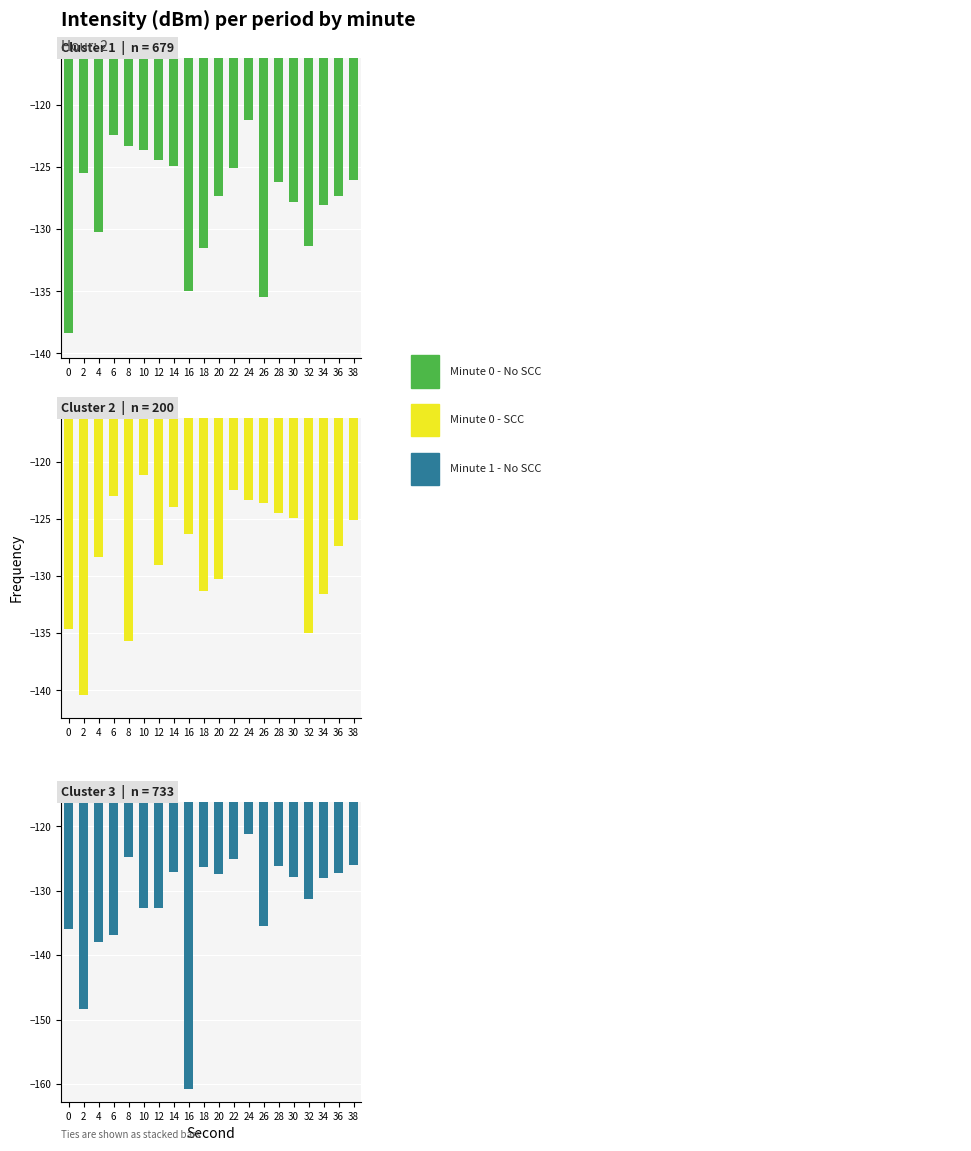

Does the chart contain any negative values?

Yes